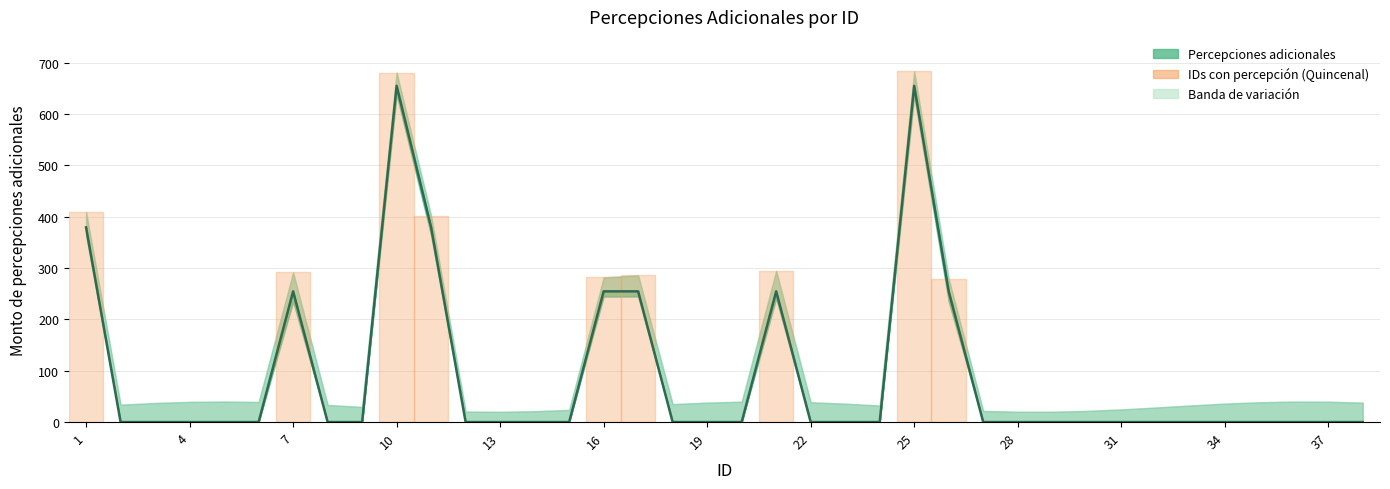

List the labels in order of value, smallest first.

2, 3, 4, 5, 6, 8, 9, 12, 13, 14, 15, 18, 19, 20, 22, 23, 24, 27, 28, 29, 30, 31, 32, 33, 34, 35, 36, 37, 38, 7, 16, 17, 21, 26, 1, 11, 10, 25